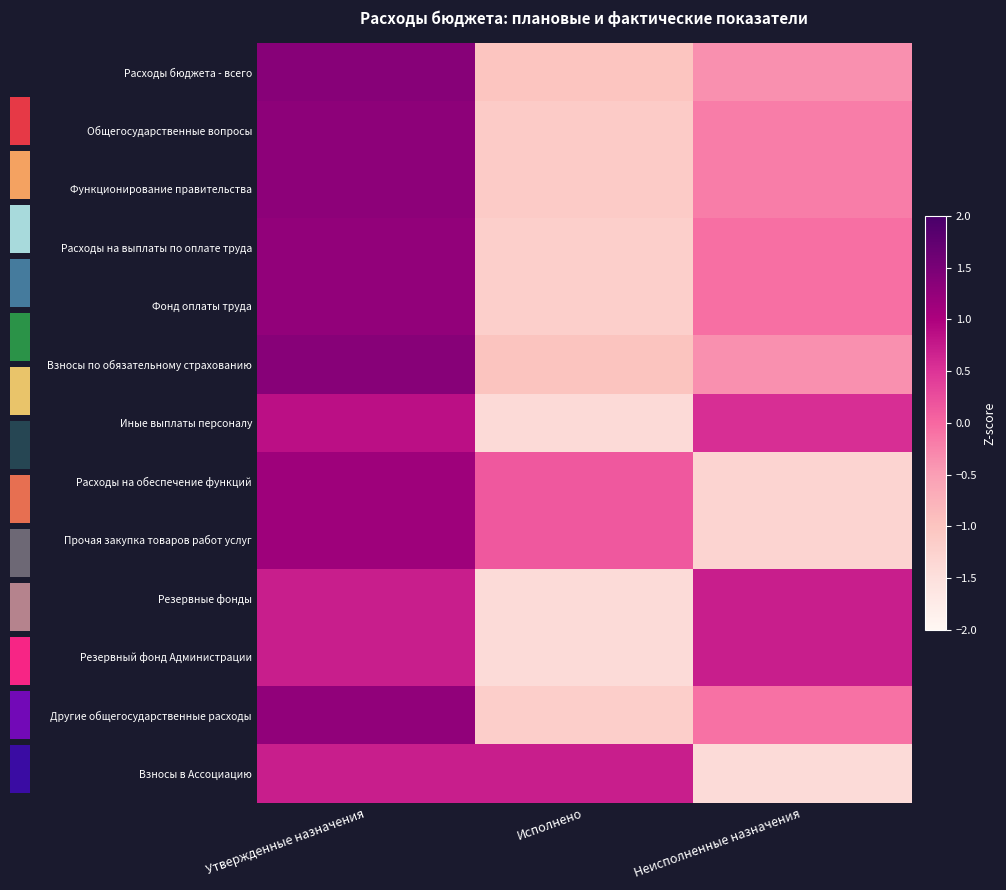

Reading left to right, extract all data points from this chart.

Расходы бюджета - всего: Утвержденные назначения=1.4	Исполнено=-1.0	Неисполненные назначения=-0.4
Общегосударственные вопросы: Утвержденные назначения=1.3	Исполнено=-1.1	Неисполненные назначения=-0.2
Функционирование правительства: Утвержденные назначения=1.3	Исполнено=-1.1	Неисполненные назначения=-0.2
Расходы на выплаты по оплате труда: Утвержденные назначения=1.3	Исполнено=-1.2	Неисполненные назначения=-0.1
Фонд оплаты труда: Утвержденные назначения=1.3	Исполнено=-1.2	Неисполненные назначения=-0.1
Взносы по обязательному страхованию: Утвержденные назначения=1.4	Исполнено=-1.0	Неисполненные назначения=-0.4
Иные выплаты персоналу: Утвержденные назначения=0.9	Исполнено=-1.4	Неисполненные назначения=0.6
Расходы на обеспечение функций: Утвержденные назначения=1.1	Исполнено=0.2	Неисполненные назначения=-1.3
Прочая закупка товаров работ услуг: Утвержденные назначения=1.1	Исполнено=0.2	Неисполненные назначения=-1.3
Резервные фонды: Утвержденные назначения=0.7	Исполнено=-1.4	Неисполненные назначения=0.7
Резервный фонд Администрации: Утвержденные назначения=0.7	Исполнено=-1.4	Неисполненные назначения=0.7
Другие общегосударственные расходы: Утвержденные назначения=1.3	Исполнено=-1.2	Неисполненные назначения=-0.1
Взносы в Ассоциацию: Утвержденные назначения=0.7	Исполнено=0.7	Неисполненные назначения=-1.4